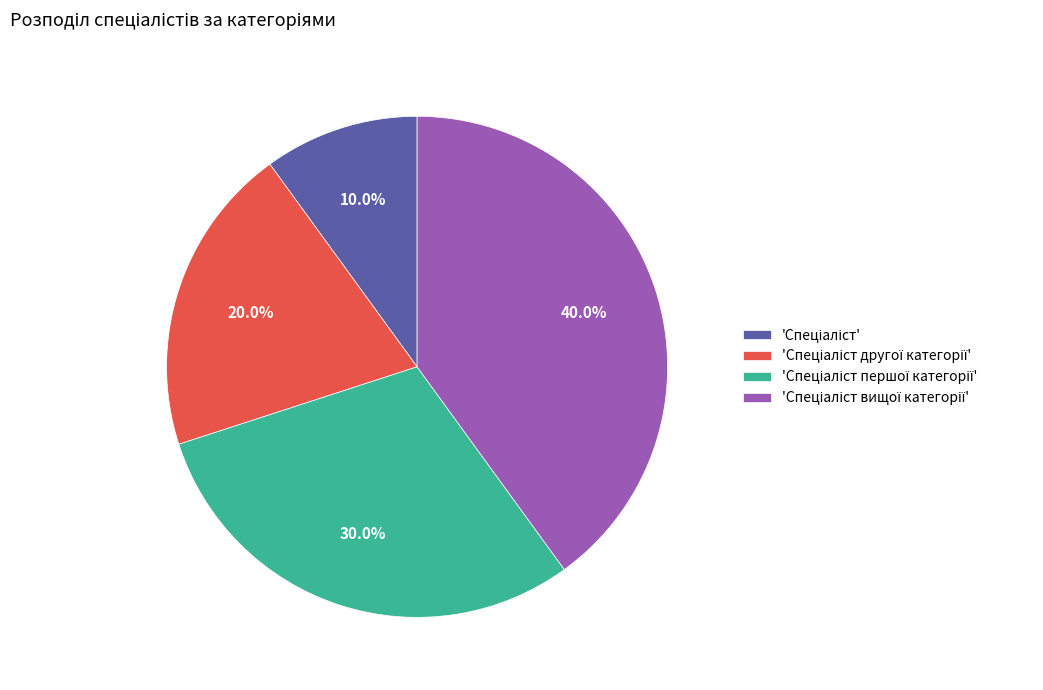

Is there a majority slice in this chart?

No